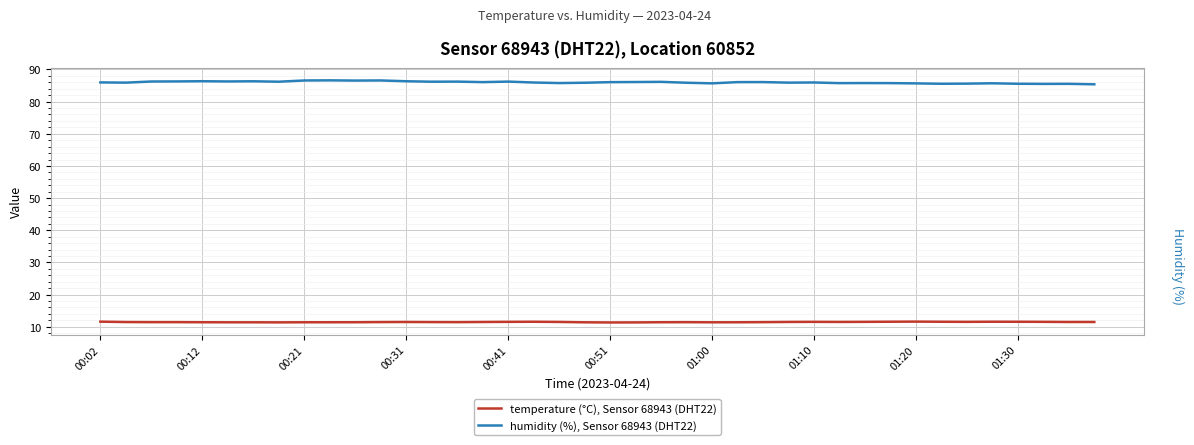

How many categories are shown in the chart?

40